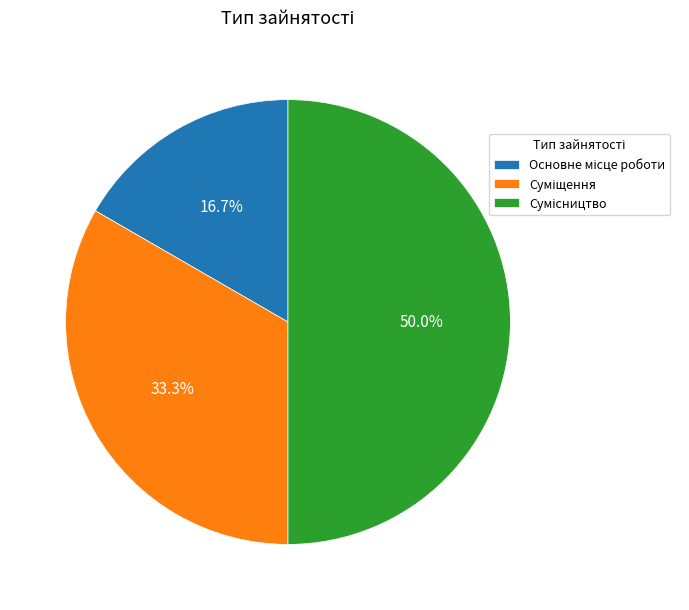

What is the change in value from Суміщення to Сумісництво?

+1